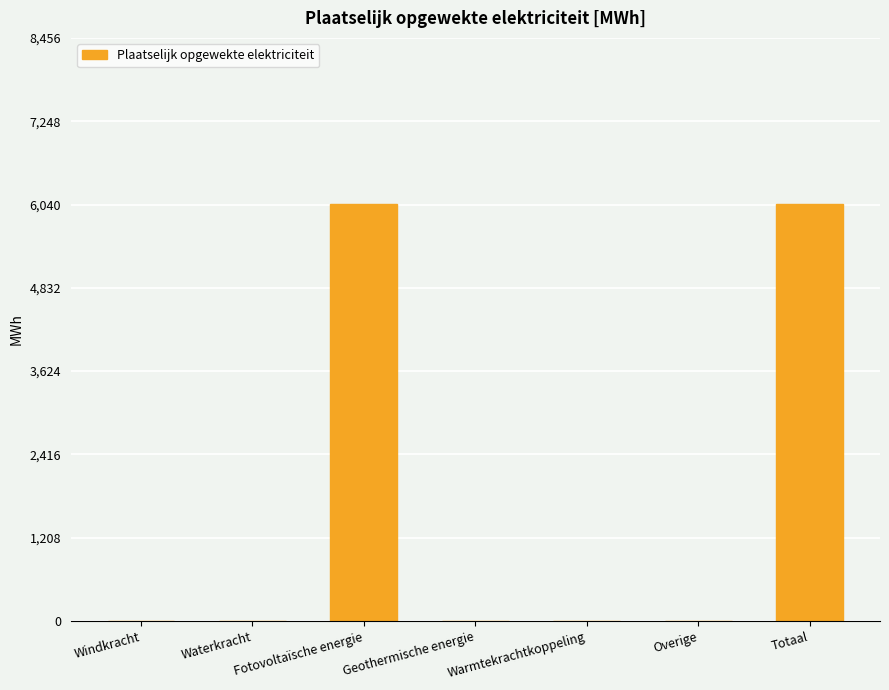

What is the greatest value displayed?

6044.2